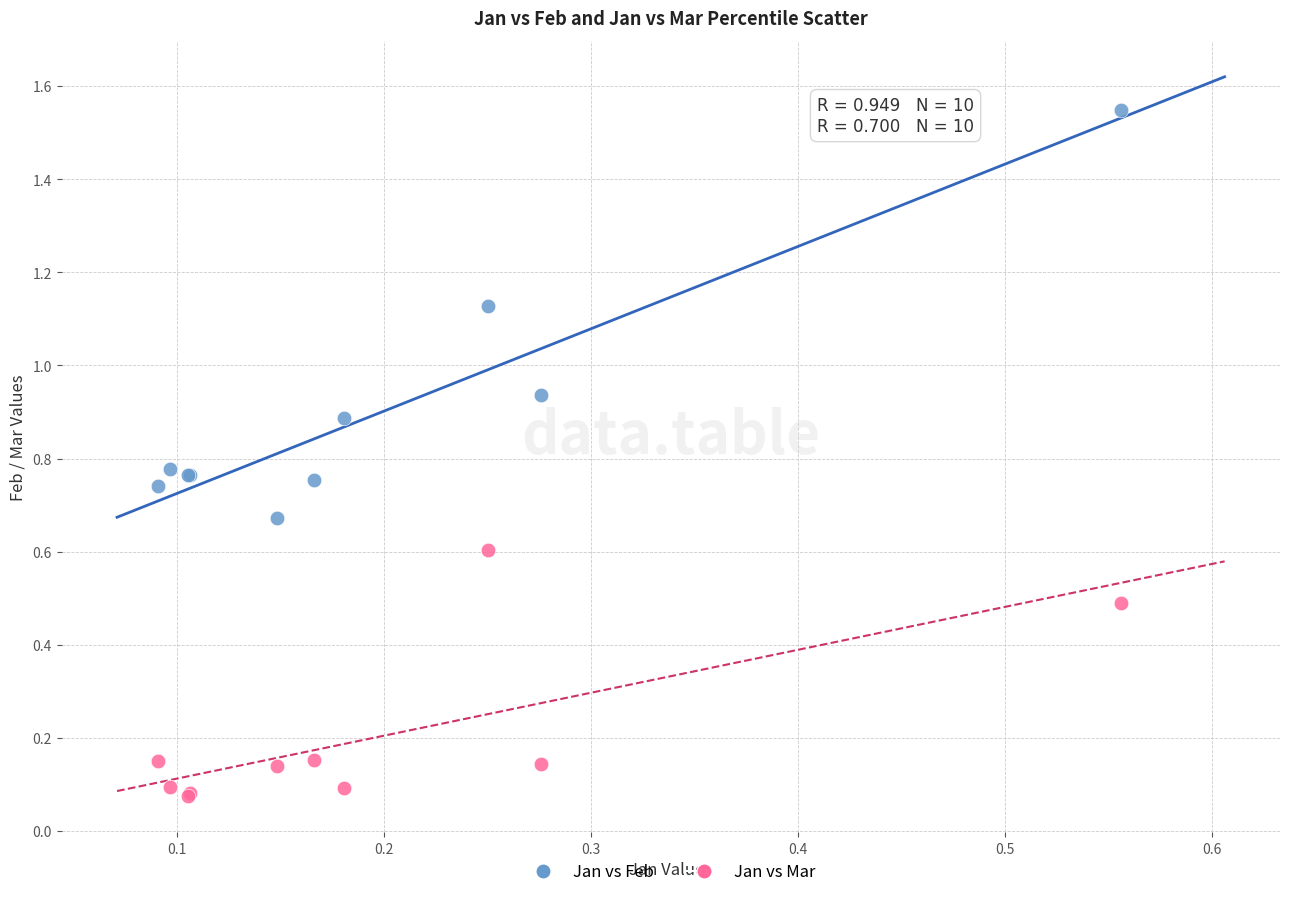

Which series has the largest Y range (max minus min)?

Jan vs Feb